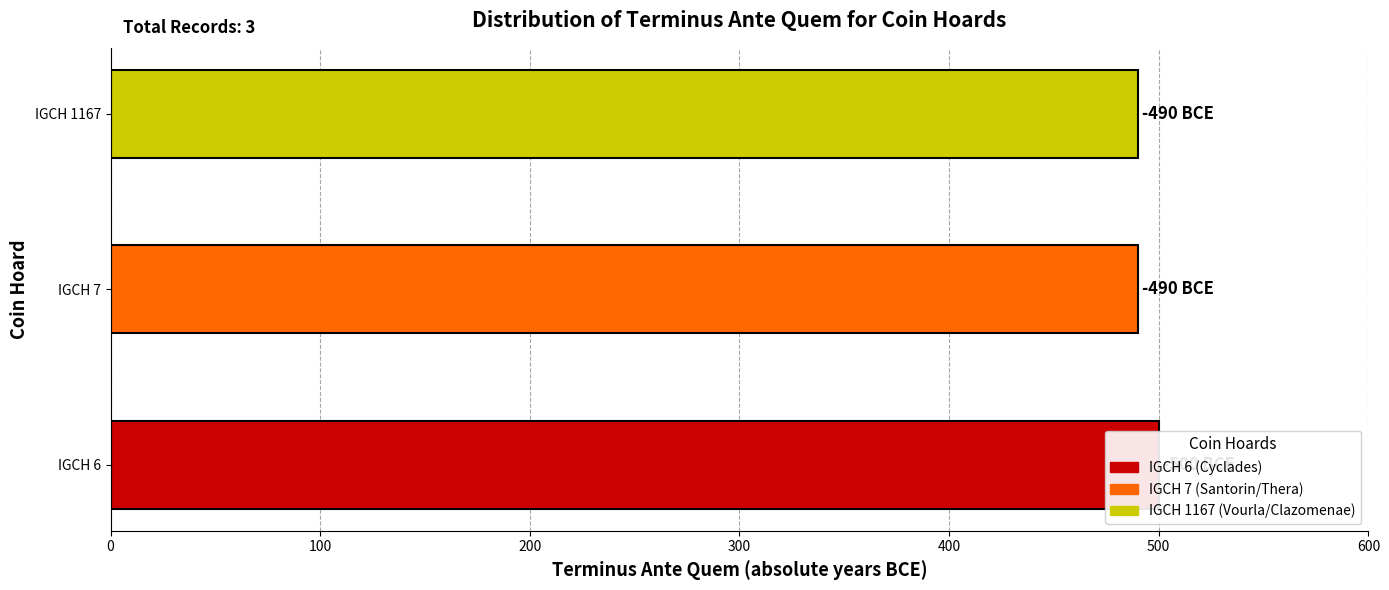

Count the values in the range 490 to 500.

3